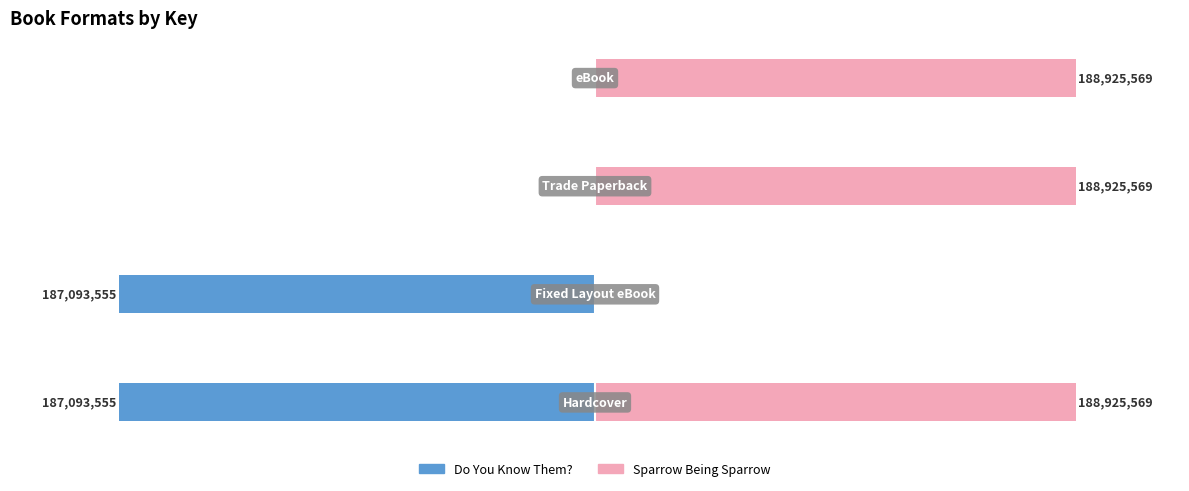

Rank the categories by Sparrow Being Sparrow value from lowest to highest.

1, 0, 2, 3